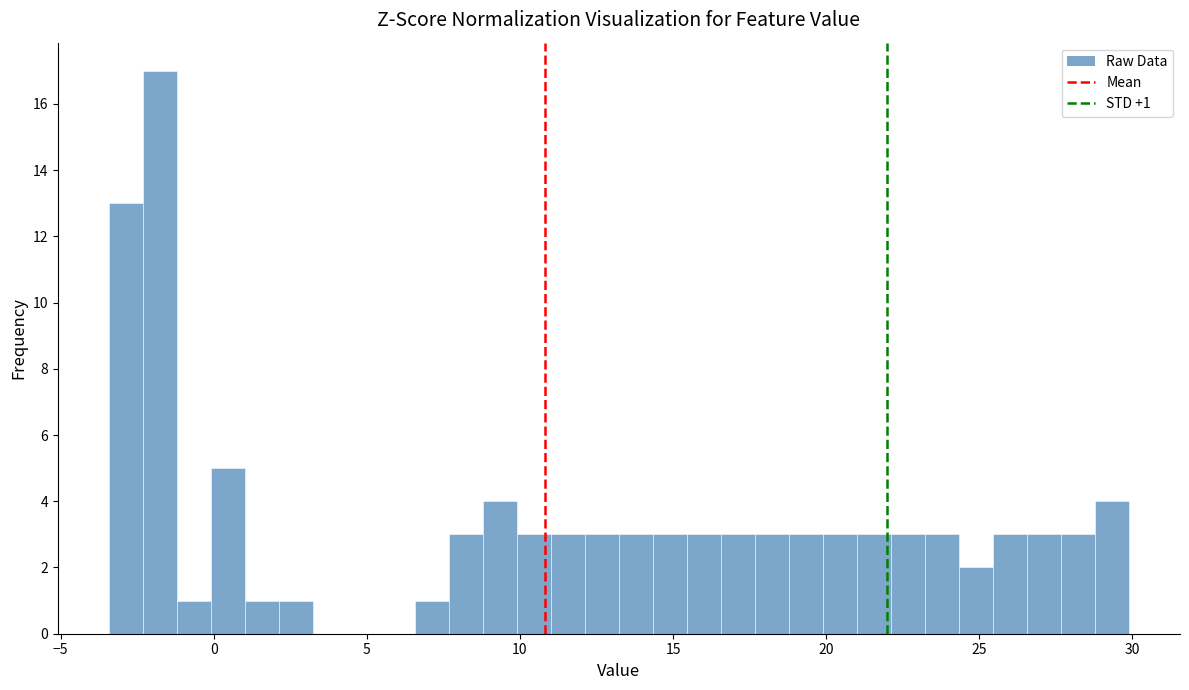

Read against the x-axis, roughly where is the centre of the tallest bar?

-2.0